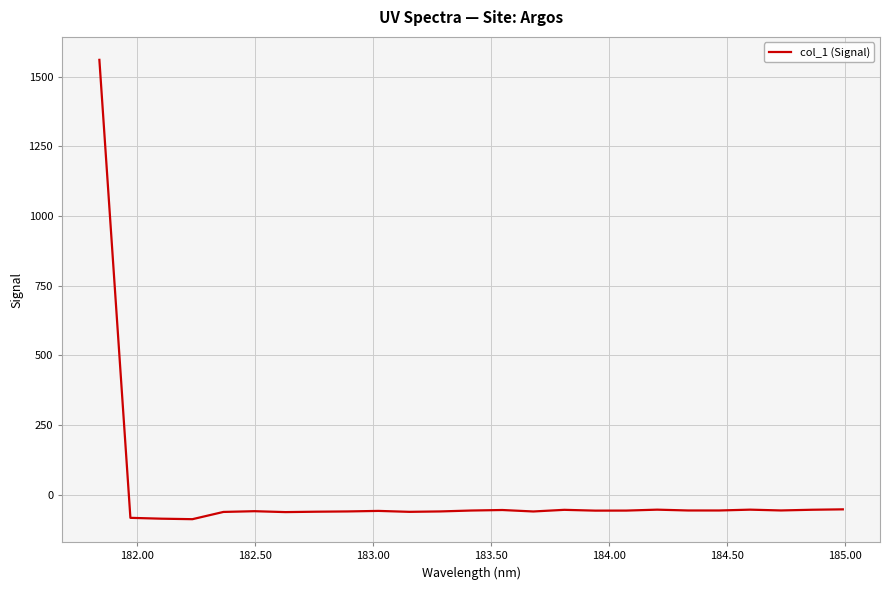

What is the difference between the maximum and minimum values?

1648.0